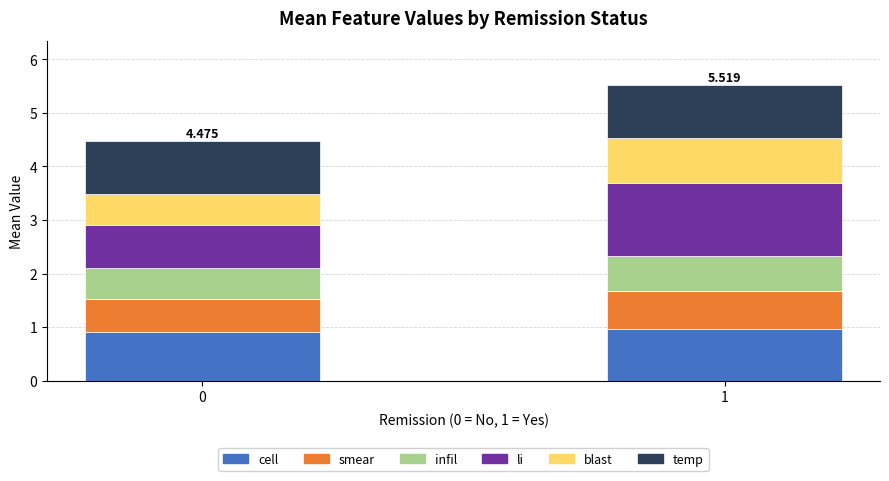

How many bars are there in total?

2